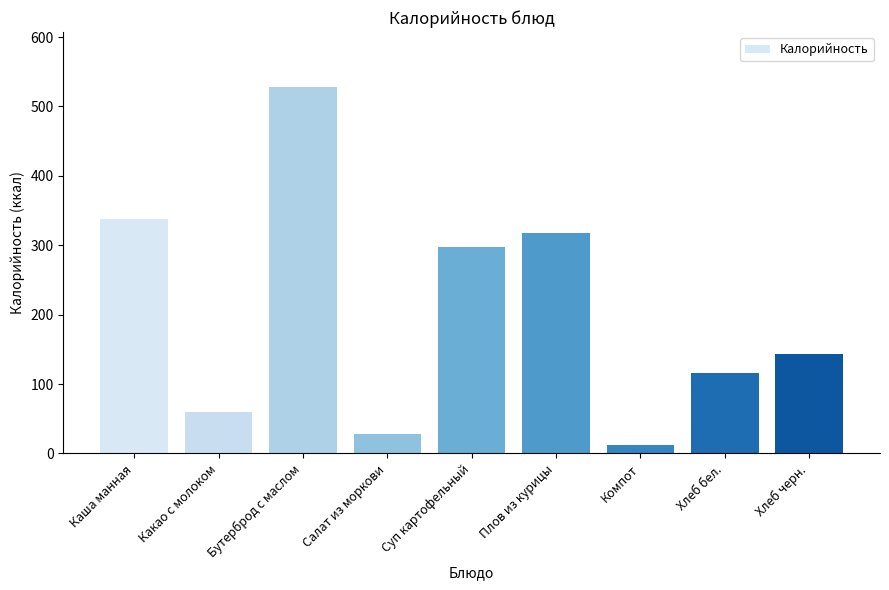

Between Хлеб черн. and Хлеб бел., which is larger?

Хлеб черн.